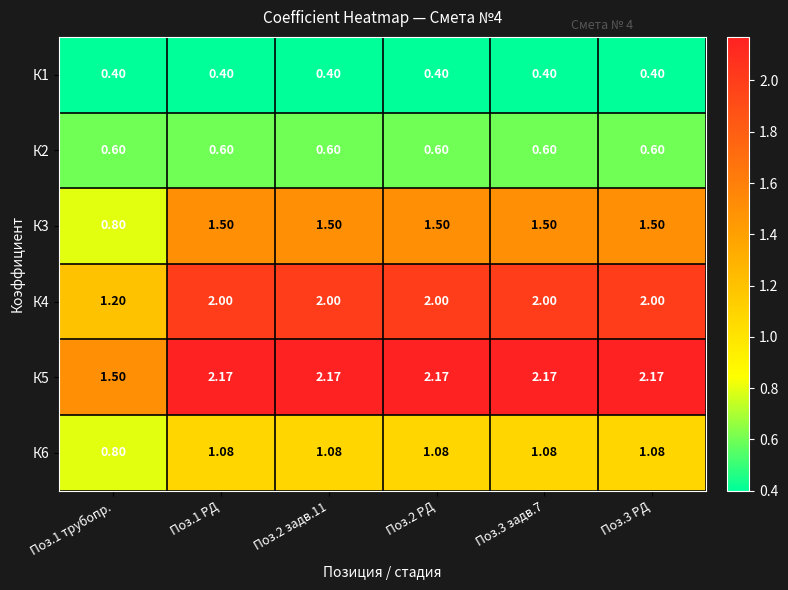

Rank the series by their maximum value, from highest to lowest.

К5, К4, К3, К6, К2, К1